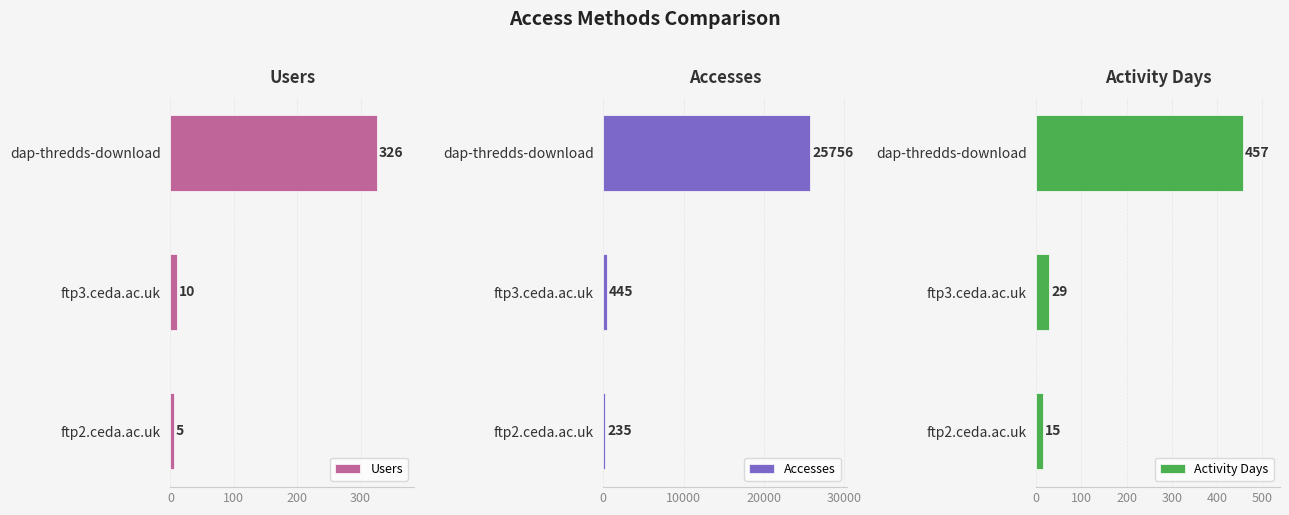

True or false: Users has a value of 5 at ftp2.ceda.ac.uk.

True